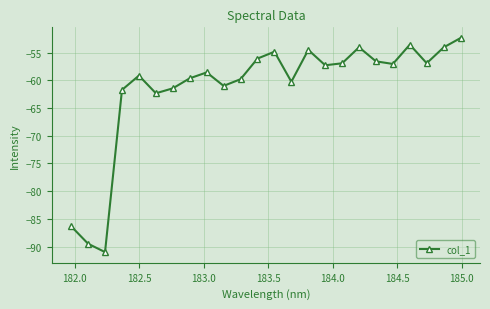

What is the difference between the maximum and second lowest values?

37.1